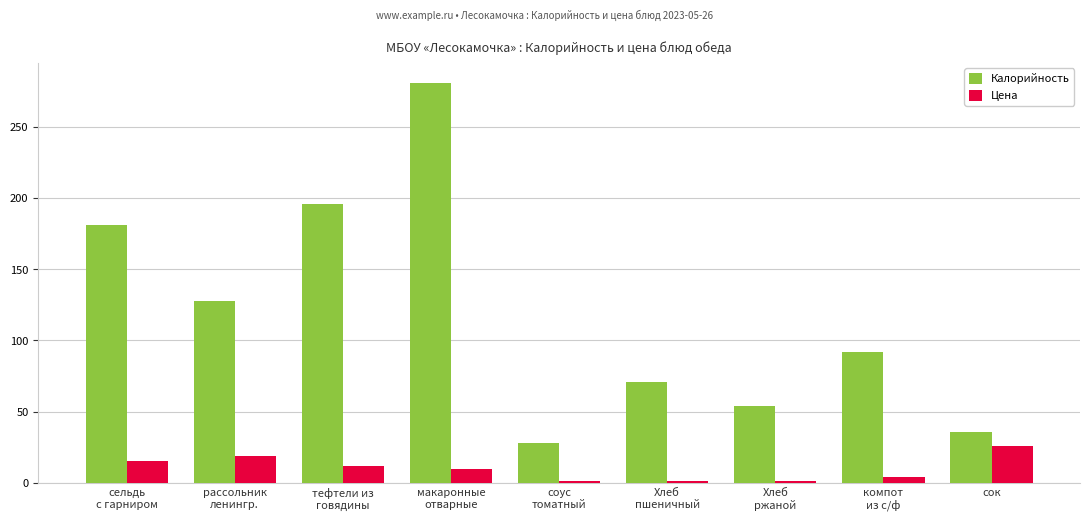

What is the maximum value shown in the chart?

281.0